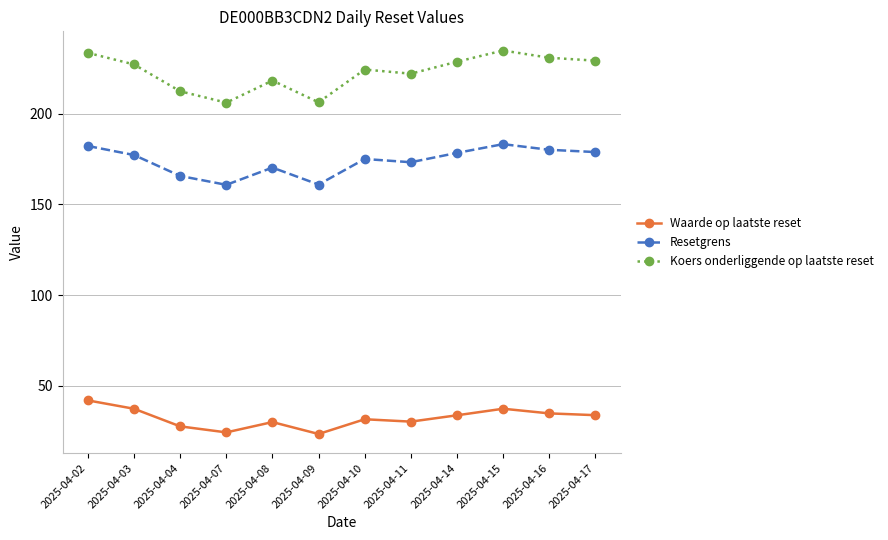

What is the minimum value shown in the chart?

23.3